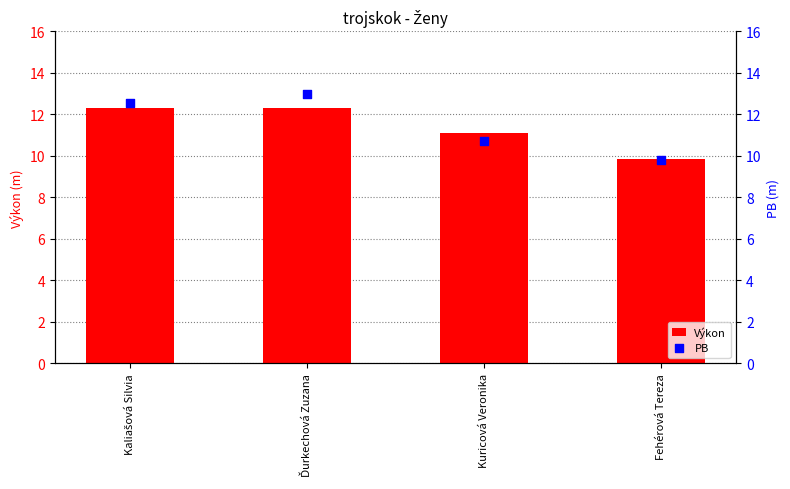

Which series contains the highest Y value?

PB